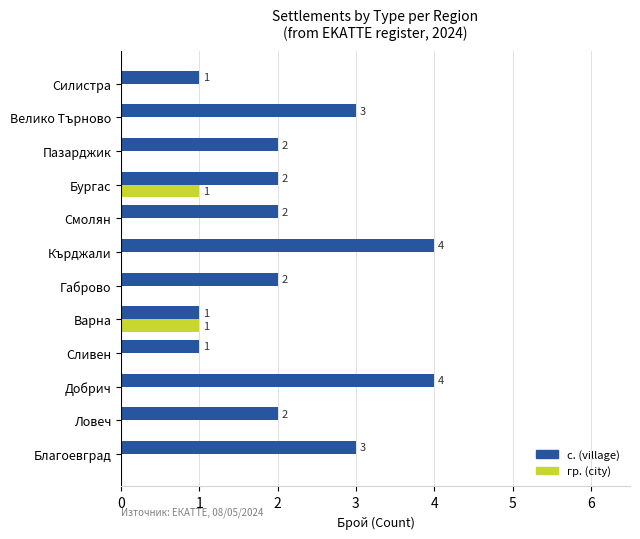

What is the maximum value shown in the chart?

4